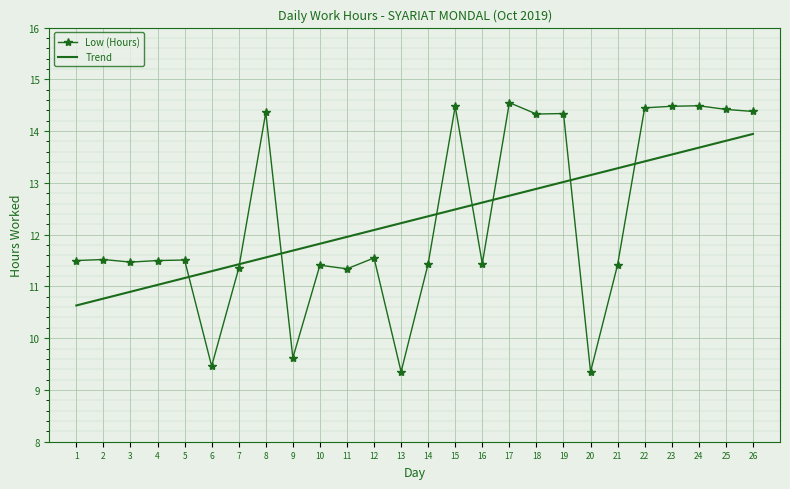

Rank the series by their maximum value, from lowest to highest.

Trend, Low (Hours)